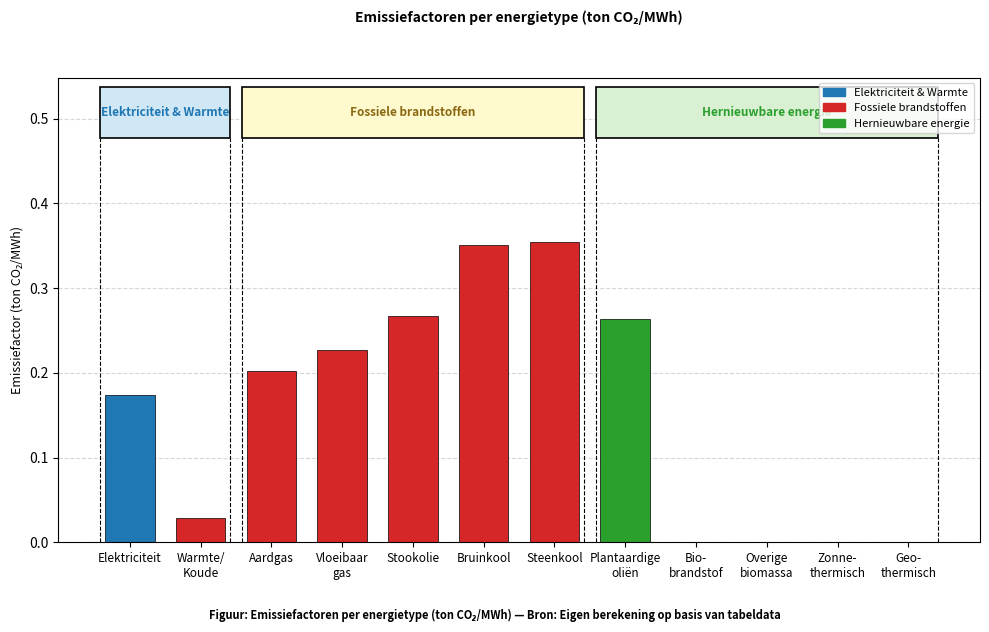

Is it true that the value at Elektriciteit is 0.3?

False